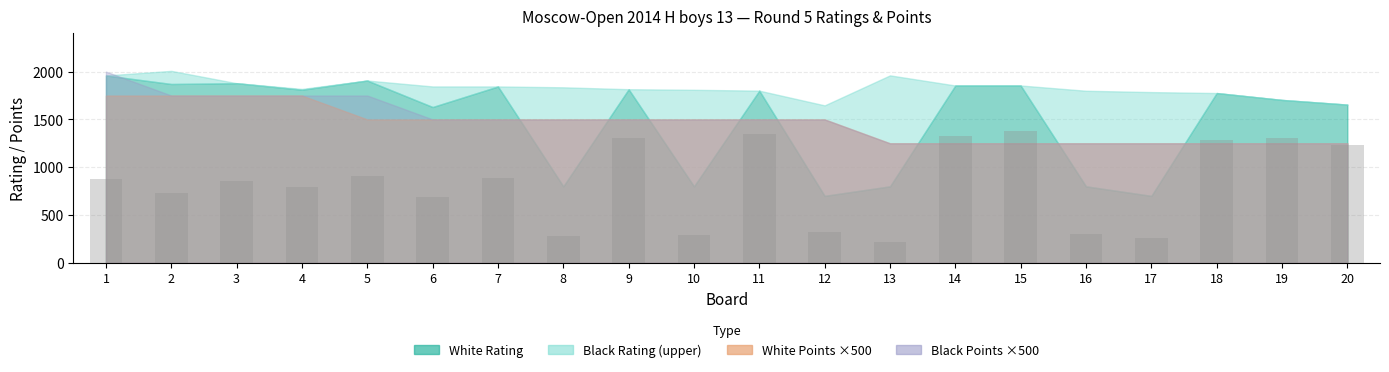

Is it true that the value at 9 is 1308.0?

True